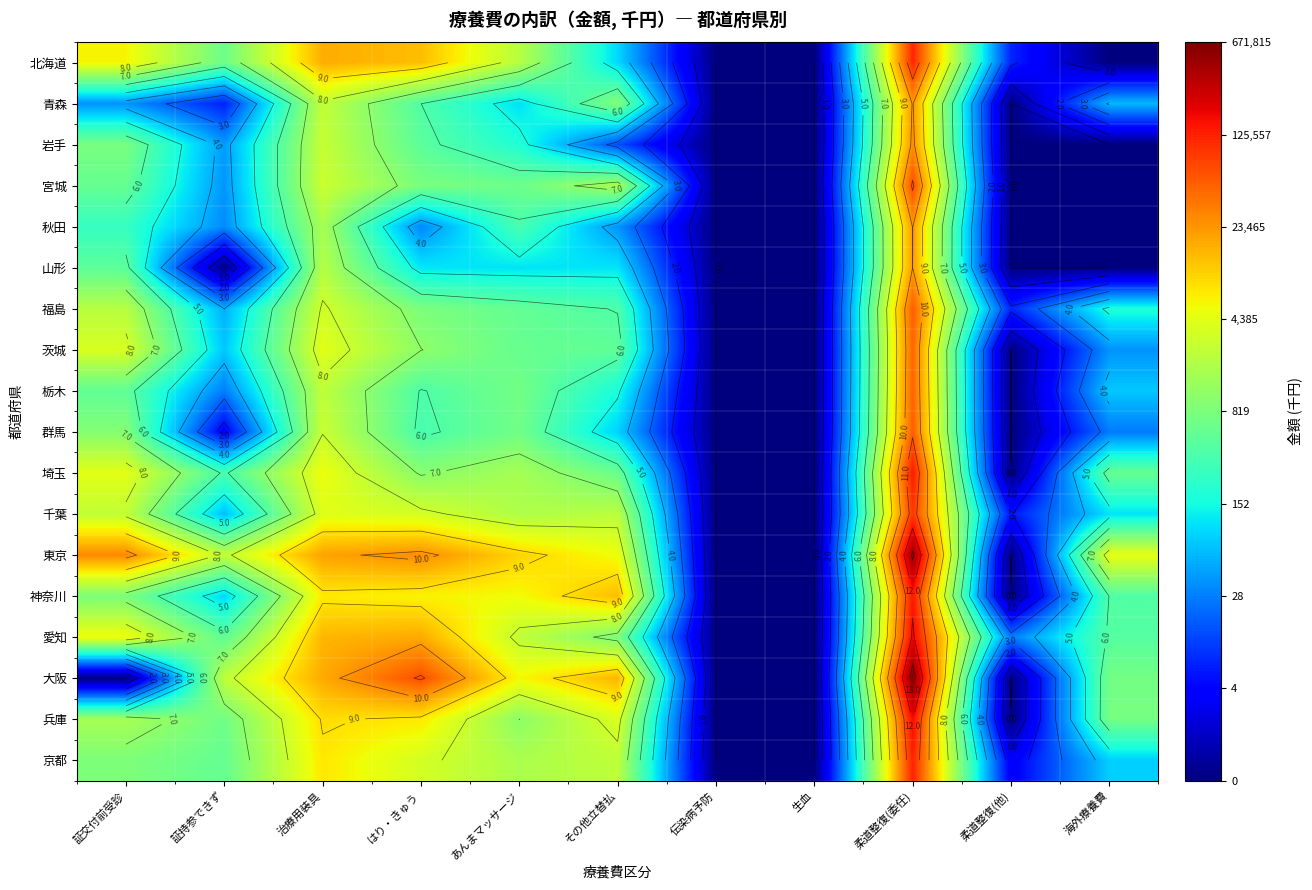

What is the sum of the 兵庫 values at 証交付前受診 and はり・きゅう?

16.3